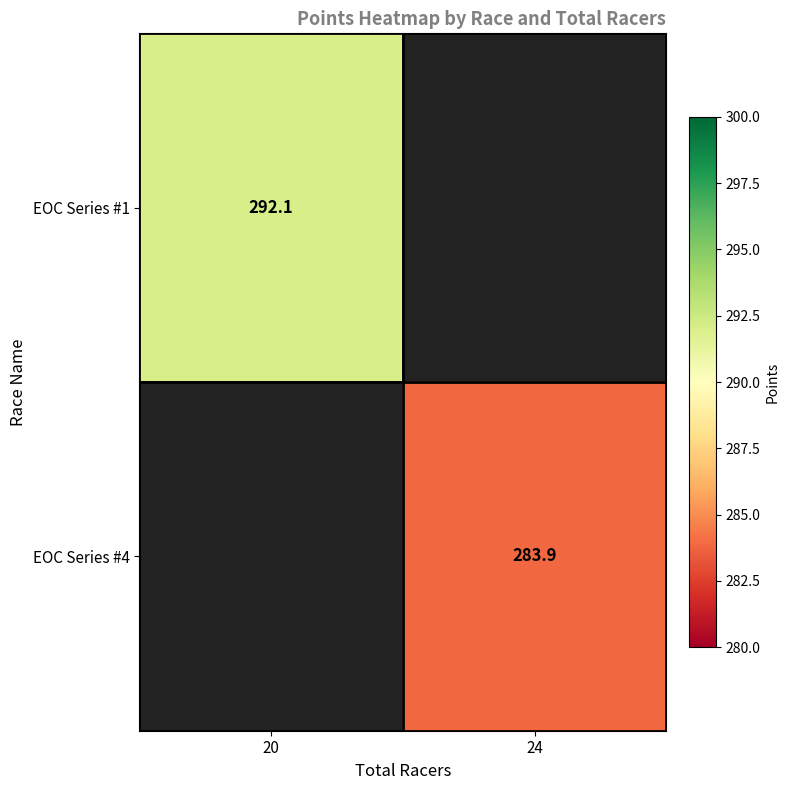

What value does the EOC Series #1 series have at 20?

292.1